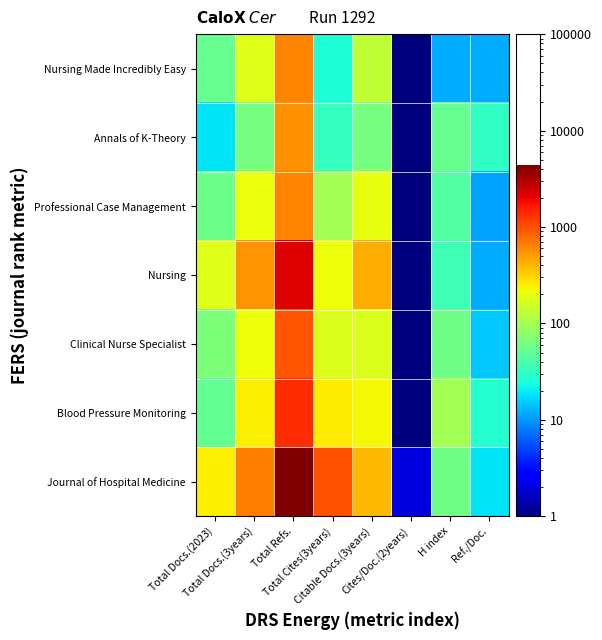

Reading left to right, what are all the values shown in this chart?

Journal of Hospital Medicine: Total Docs.(2023)=240	Total Docs.(3years)=665	Total Refs.=4383	Total Cites(3years)=995	Citable Docs.(3years)=393	Cites/Doc.(2years)=2	H index=60	Ref./Doc.=19
Blood Pressure Monitoring: Total Docs.(2023)=51	Total Docs.(3years)=243	Total Refs.=1373	Total Cites(3years)=247	Citable Docs.(3years)=227	Cites/Doc.(2years)=1	H index=99	Ref./Doc.=28
Clinical Nurse Specialist: Total Docs.(2023)=67	Total Docs.(3years)=210	Total Refs.=959	Total Cites(3years)=175	Citable Docs.(3years)=172	Cites/Doc.(2years)=1	H index=60	Ref./Doc.=15
Nursing: Total Docs.(2023)=182	Total Docs.(3years)=554	Total Refs.=2166	Total Cites(3years)=214	Citable Docs.(3years)=441	Cites/Doc.(2years)=1	H index=36	Ref./Doc.=12
Professional Case Management: Total Docs.(2023)=58	Total Docs.(3years)=208	Total Refs.=624	Total Cites(3years)=100	Citable Docs.(3years)=199	Cites/Doc.(2years)=1	H index=44	Ref./Doc.=11
Annals of K-Theory: Total Docs.(2023)=19	Total Docs.(3years)=64	Total Refs.=565	Total Cites(3years)=33	Citable Docs.(3years)=64	Cites/Doc.(2years)=1	H index=54	Ref./Doc.=32
Nursing Made Incredibly Easy: Total Docs.(2023)=54	Total Docs.(3years)=182	Total Refs.=626	Total Cites(3years)=26	Citable Docs.(3years)=134	Cites/Doc.(2years)=1	H index=12	Ref./Doc.=12